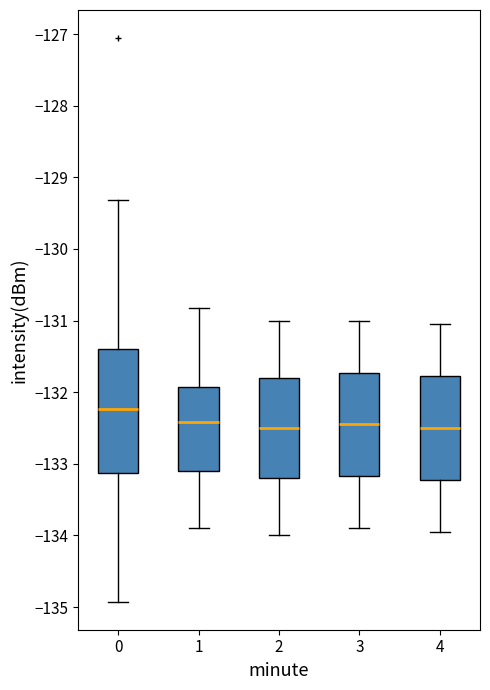

Reading left to right, transcribe this box plot: for each box, give where its median line is, the range the box spans, and where its two whiskers end, as read against the y-axis. The values are not printed on the chart, so give them approximately, as read against the axis.

0: median -132.2, box -133.1 to -131.4, whiskers -134.9 to -129.3
1: median -132.4, box -133.1 to -131.9, whiskers -133.9 to -130.8
2: median -132.5, box -133.2 to -131.8, whiskers -134.0 to -131.0
3: median -132.4, box -133.2 to -131.7, whiskers -133.9 to -131.0
4: median -132.5, box -133.2 to -131.8, whiskers -133.9 to -131.0